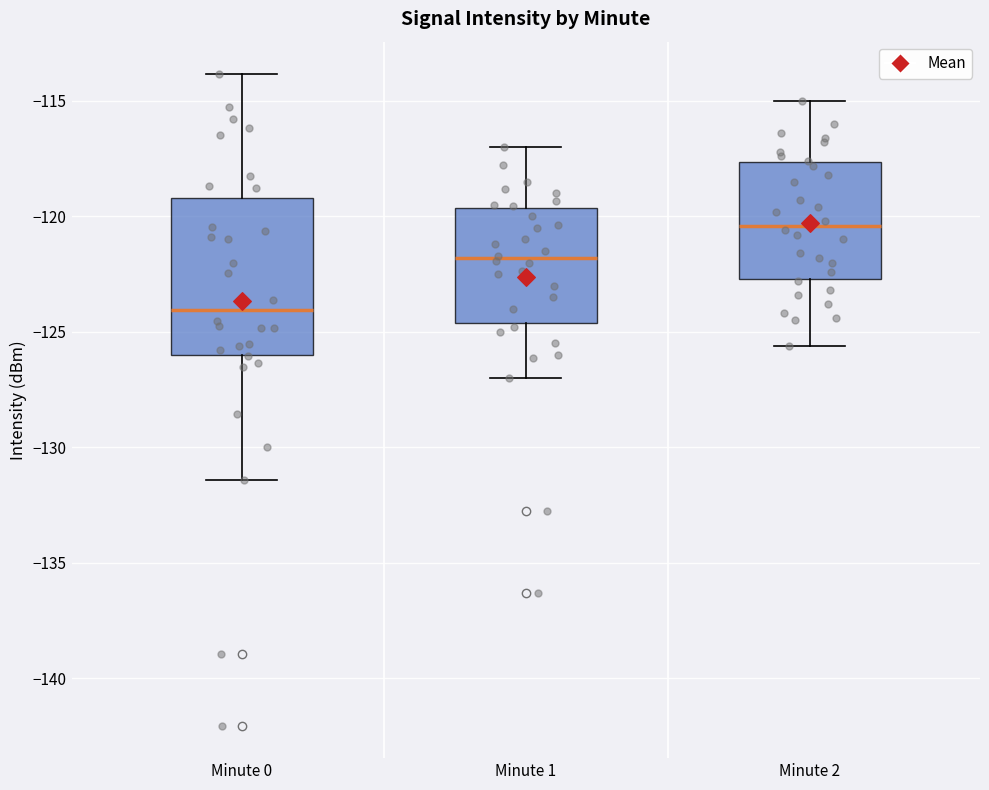

Which box is the tallest, from its lower edge to its upper edge?

Minute 0